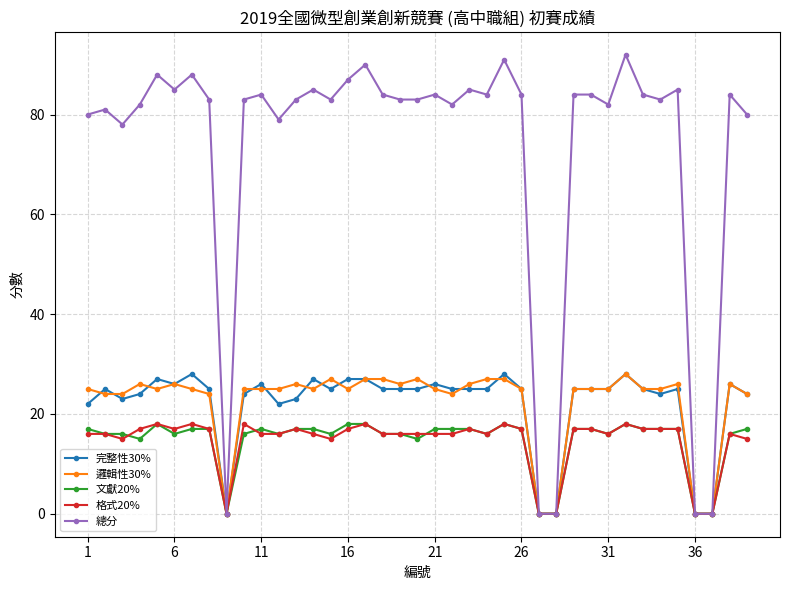

What is the difference between the maximum and minimum values in the 格式20% series?

18